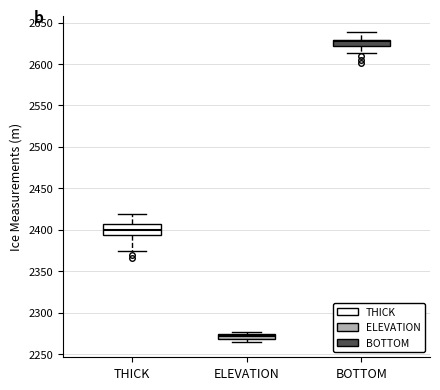

Which box has the lowest median line?

ELEVATION